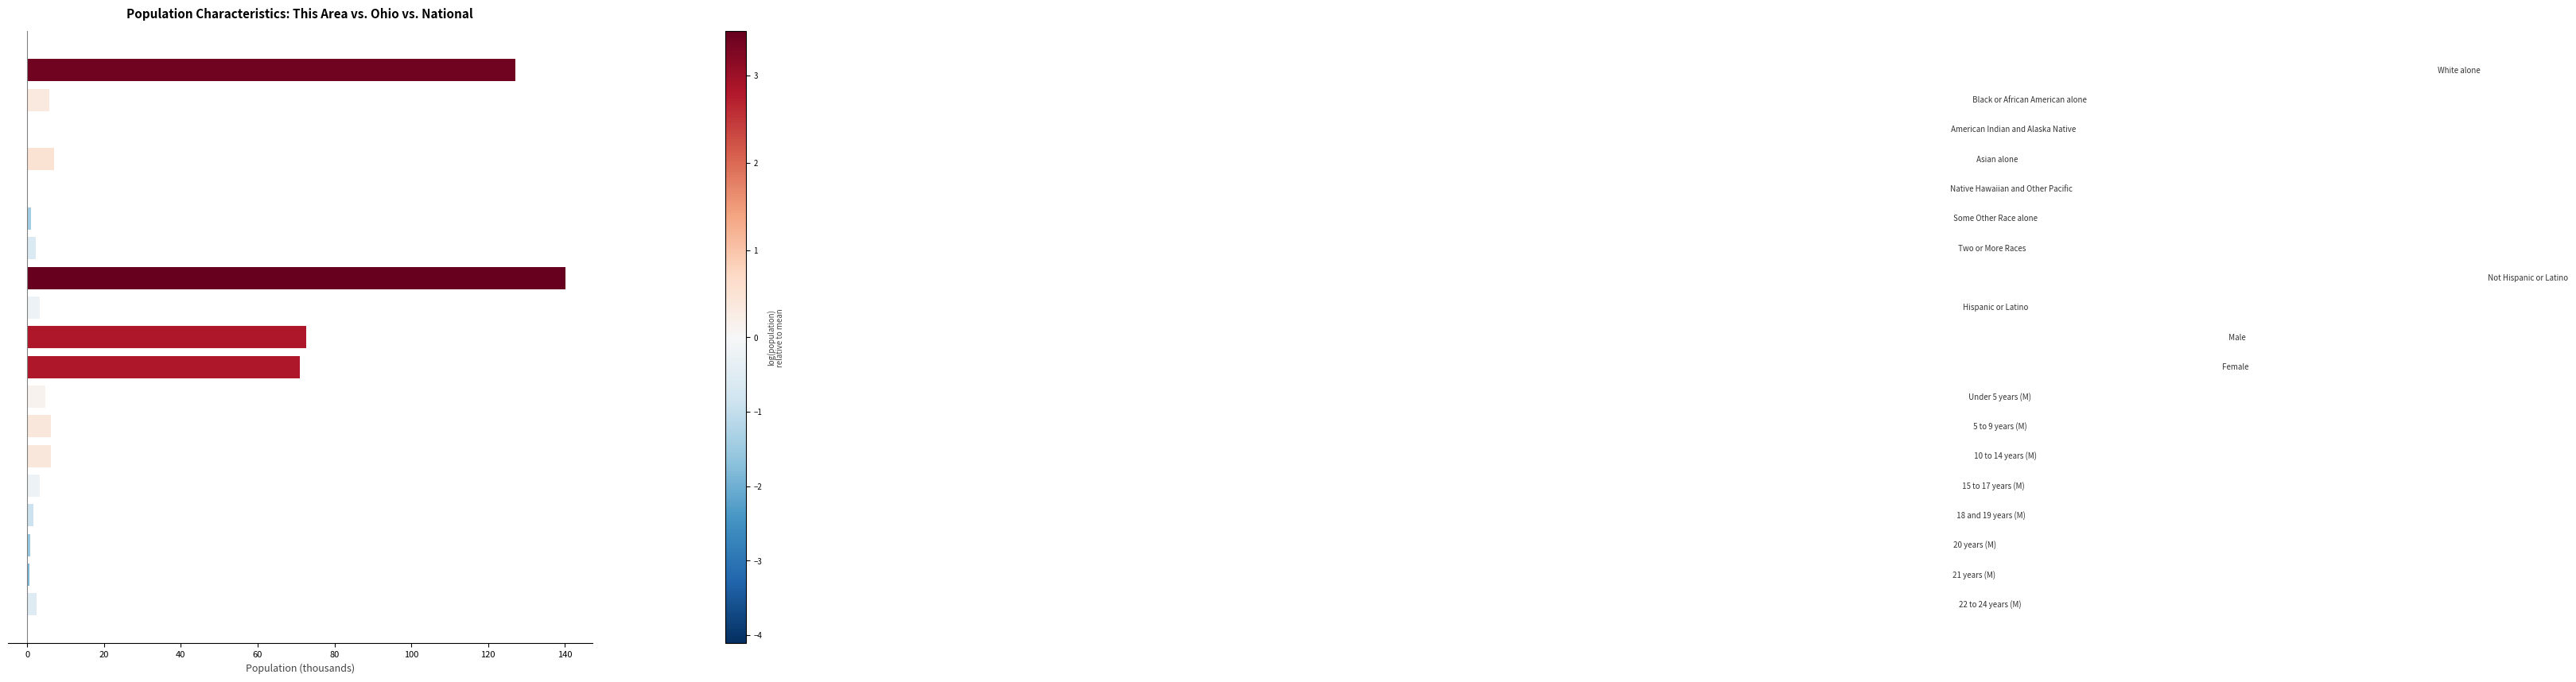

What is the sum of all values?

456.6